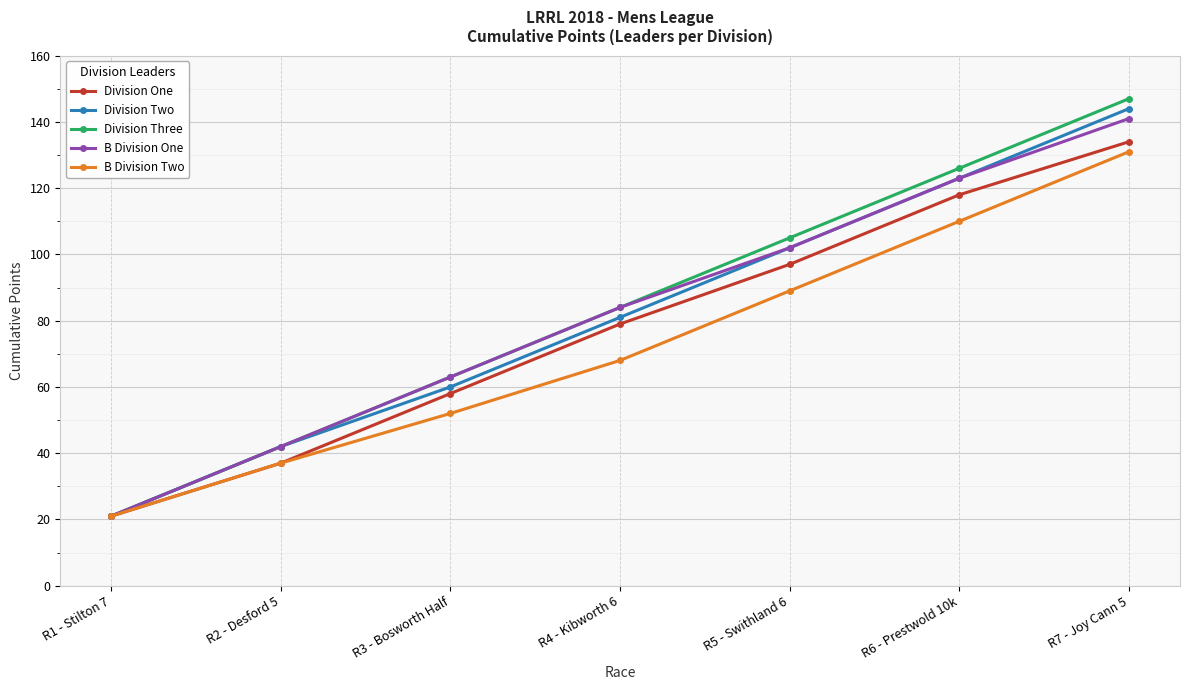

Reading right to left, list all the values displayed in this chart.

Division One: 134	118	97	79	58	37	21
Division Two: 144	123	102	81	60	42	21
Division Three: 147	126	105	84	63	42	21
B Division One: 141	123	102	84	63	42	21
B Division Two: 131	110	89	68	52	37	21